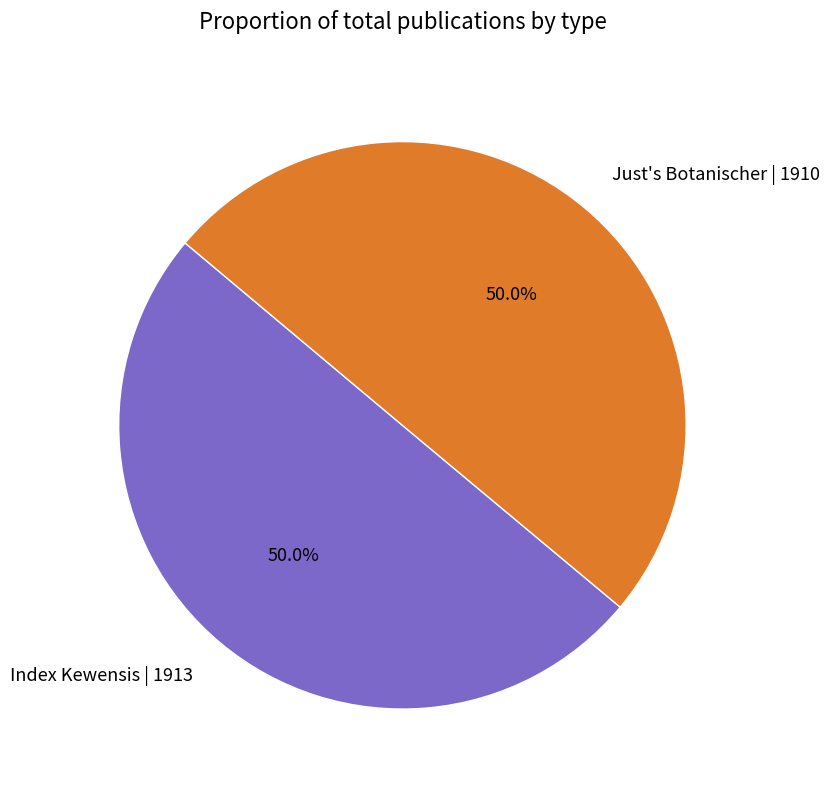

Approximately how many times larger is the value at Just's Botanischer | 1910 compared to Index Kewensis | 1913?

1.0